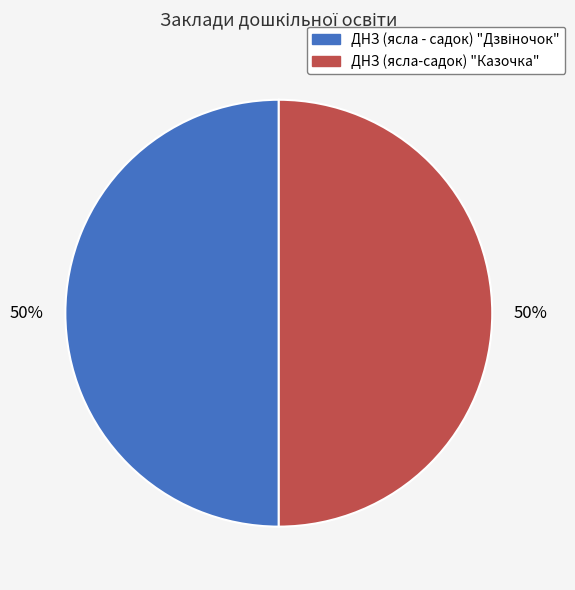

To the nearest percent, what is the average slice percentage?

50%